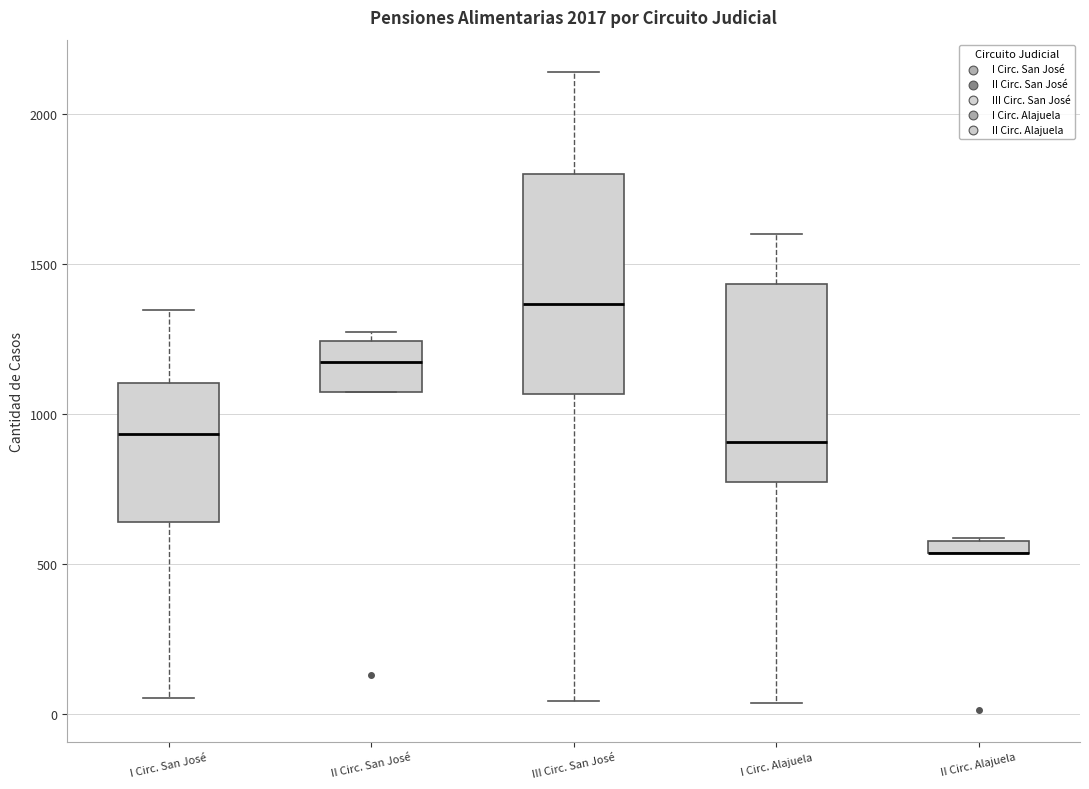

Where is the lower edge of the box for III Circ. San José on the y-axis? The values are not printed on the chart, so give them approximately, as read against the axis.

1050